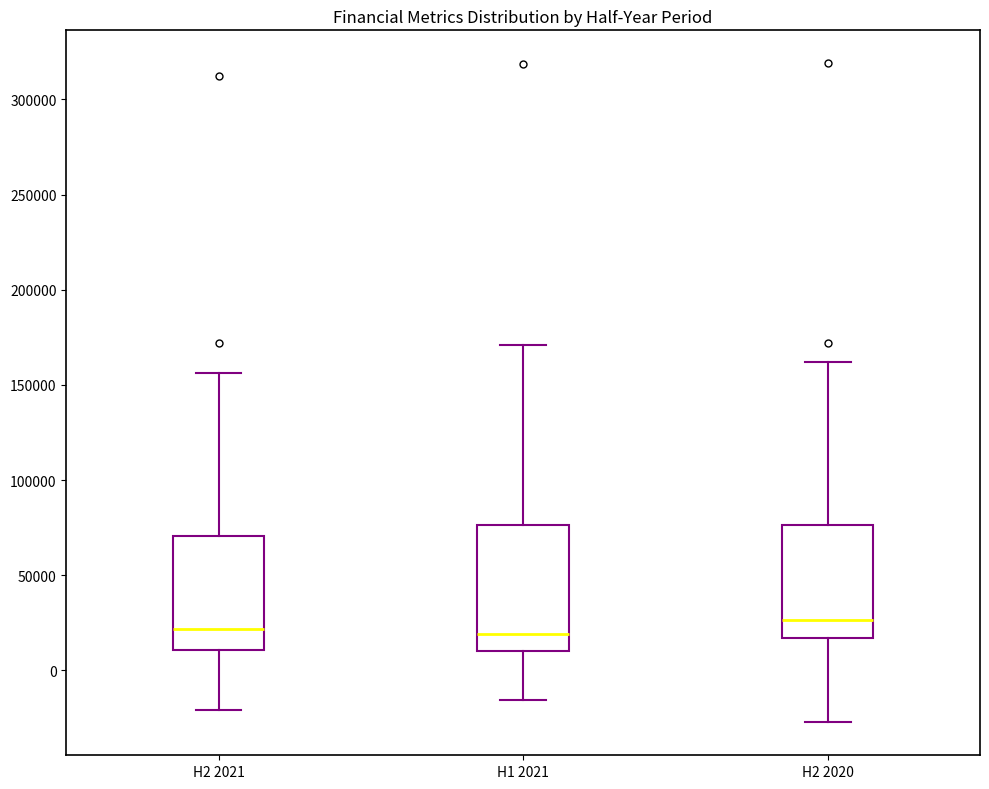

Comparing the boxes themselves (not the whiskers), which one is the tallest?

H1 2021